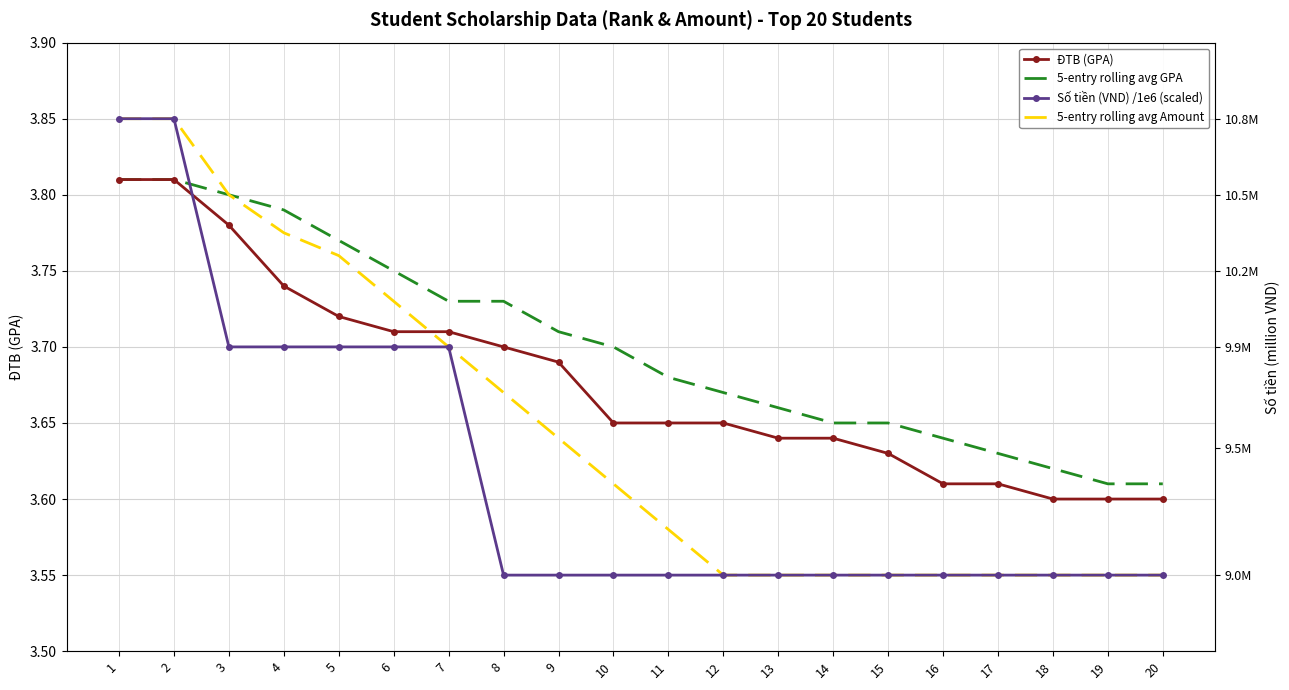

At 18, list the series in order from largest to smallest.

5-entry rolling avg GPA, ĐTB (GPA), Số tiền (VND) /1e6 (scaled), 5-entry rolling avg Amount